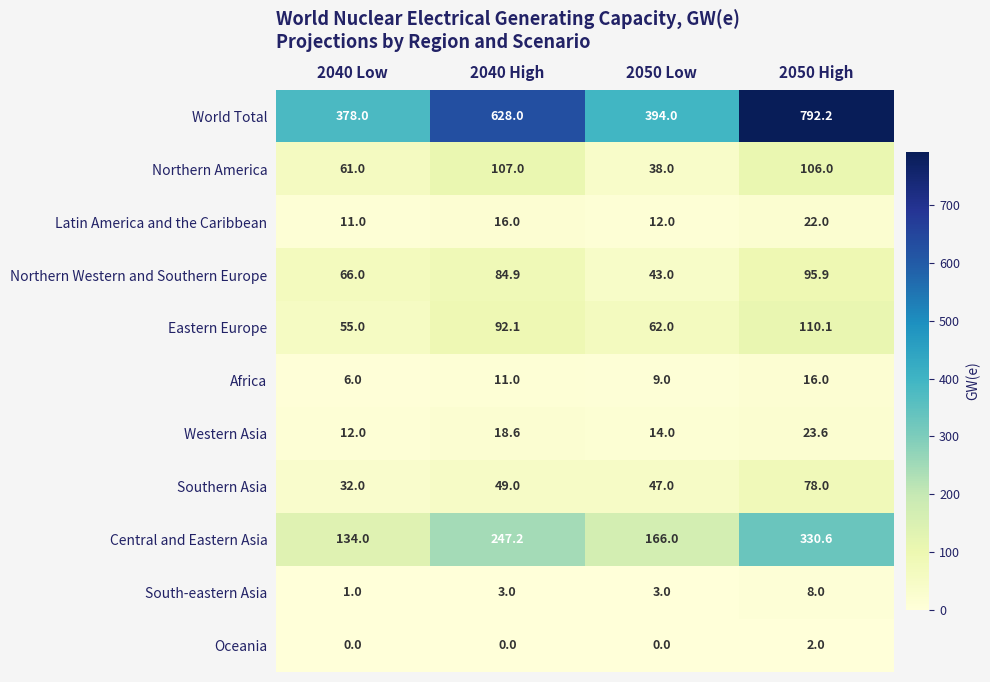

Where does the Western Asia series first go above 18?

2040 High